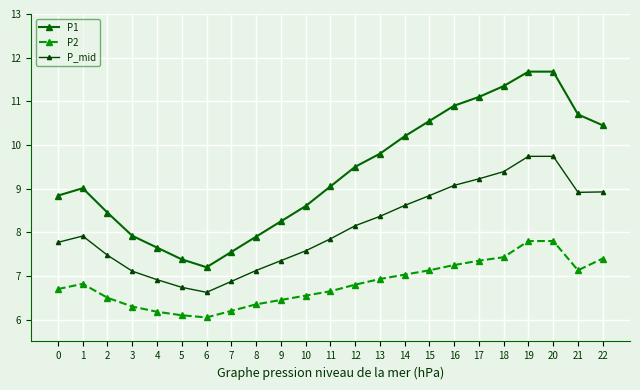

Is the value of P_mid at 15 greater than the value of P2 at 14?

Yes